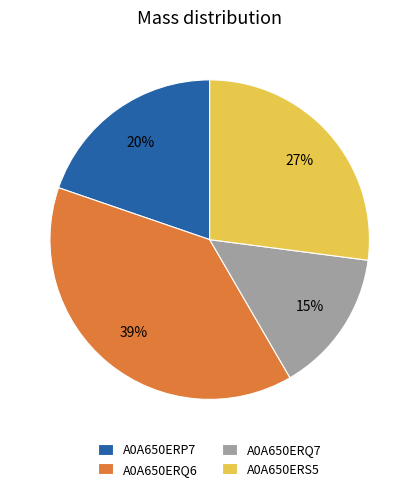

Is A0A650ERQ6 the majority of the pie?

No